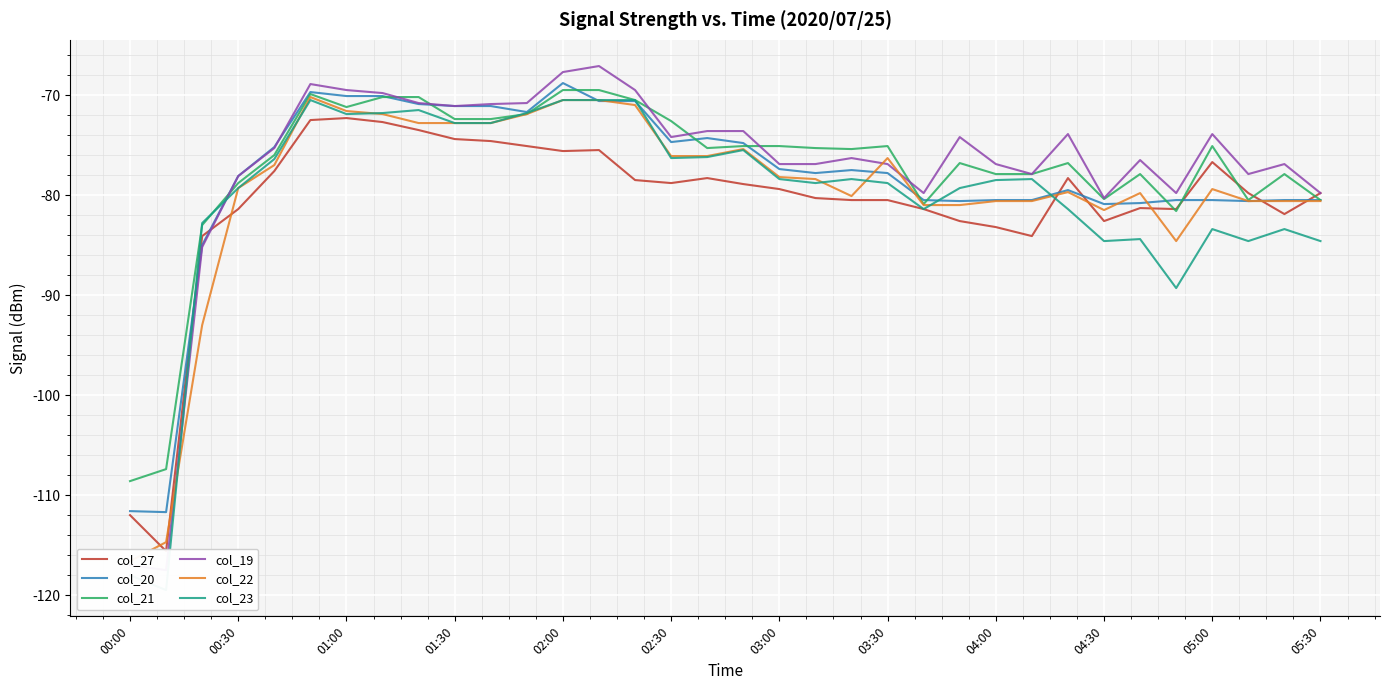

True or false: col_20 has a value of -16.6 at 05:30.

False